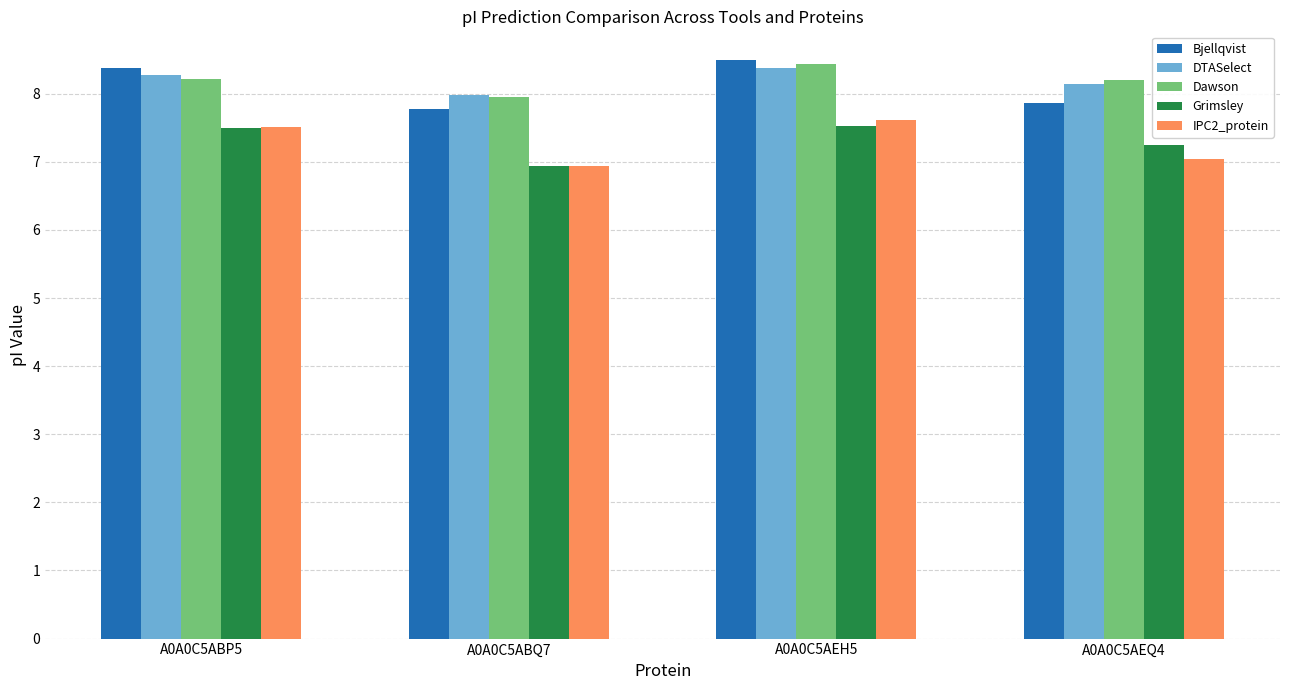

Which series changed the most between A0A0C5ABP5 and A0A0C5AEQ4?

Bjellqvist